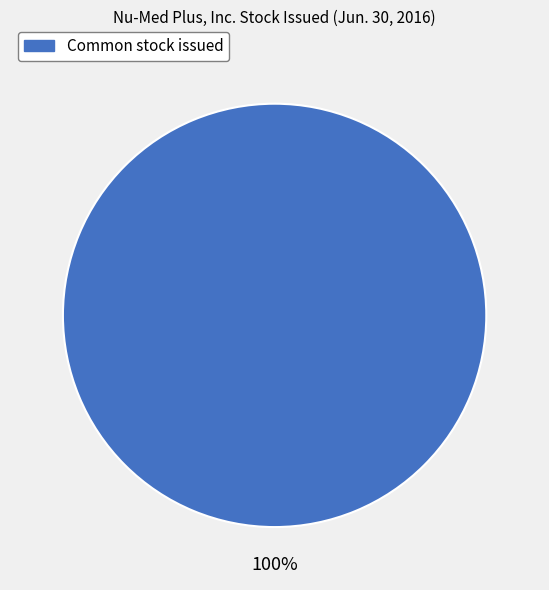

Does any single category account for the majority?

Yes